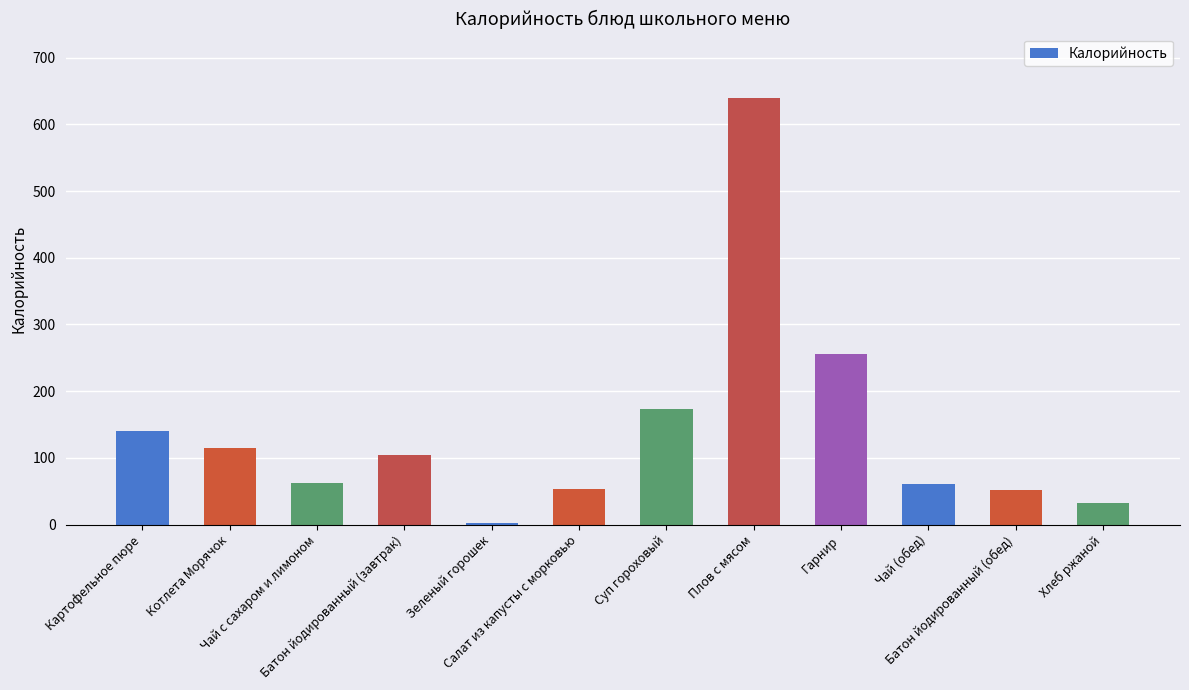

Which has a higher value, Батон йодированный (обед) or Картофельное пюре?

Картофельное пюре